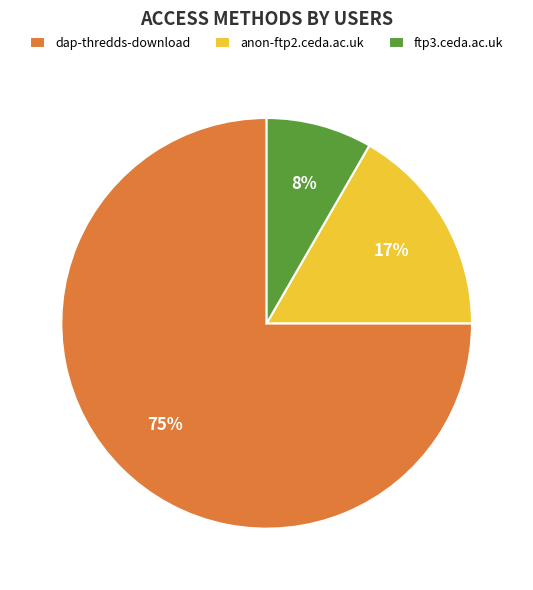

The dap-thredds-download slice represents 63% of the pie. True or false?

False